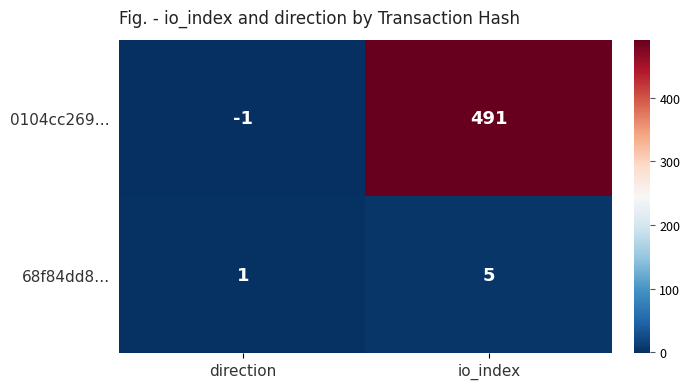

At how many categories does at least one series exceed 462?

1